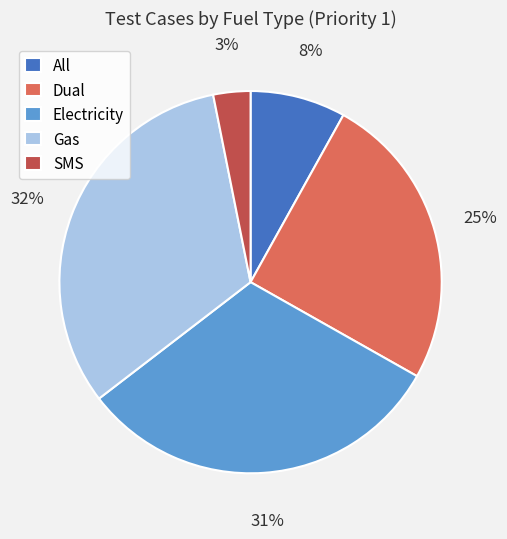

Is there a majority slice in this chart?

No